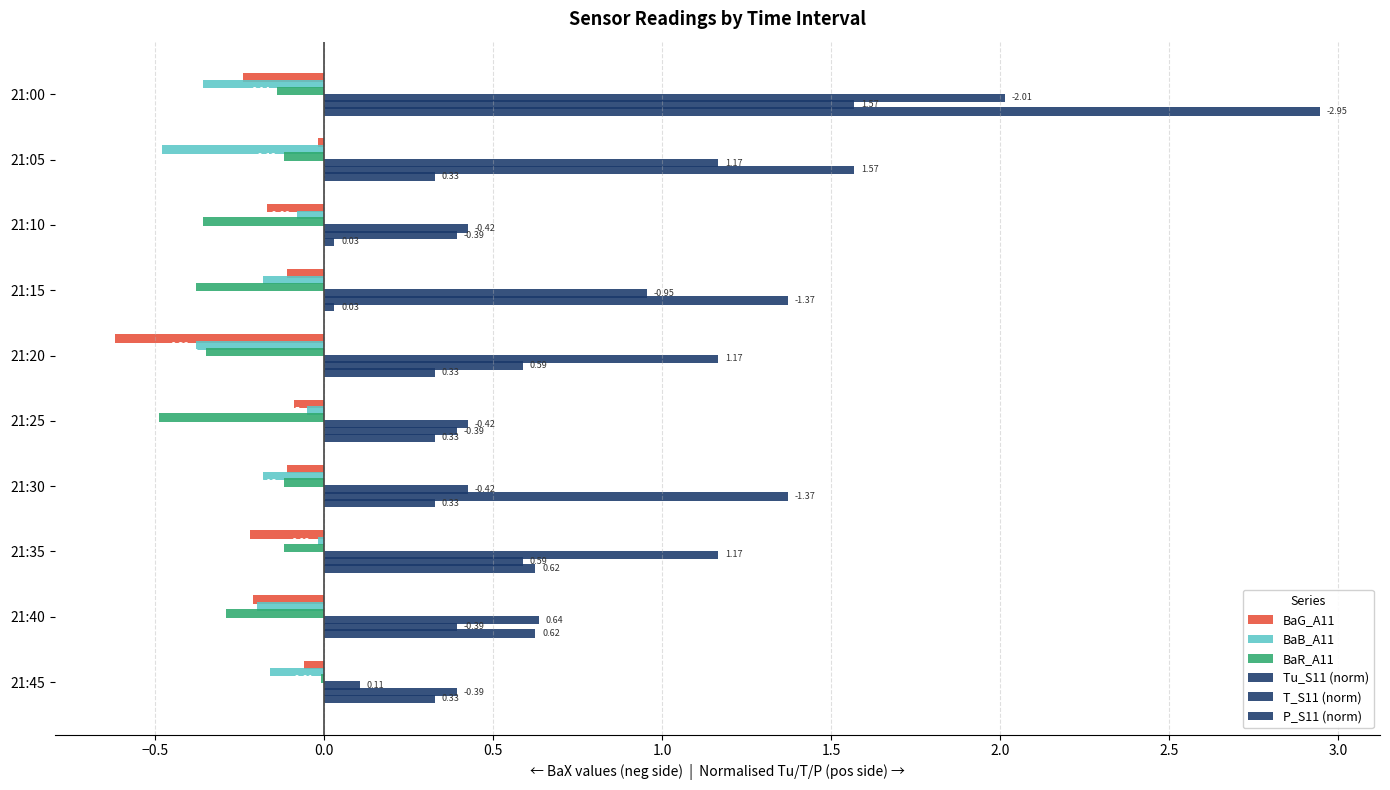

What is the difference between the second highest and second lowest values in the BaB_A11 series?

0.3